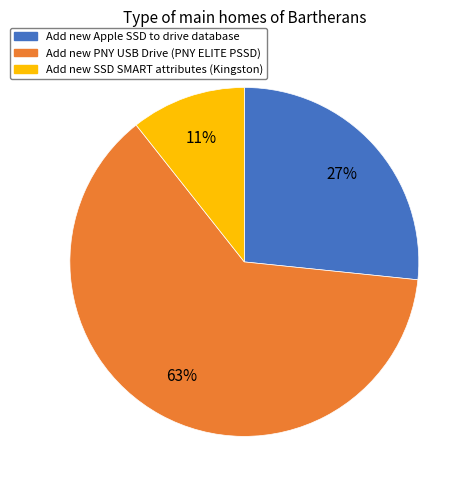

What is the ratio of the value at Add new SSD SMART attributes (Kingston) to the value at Add new PNY USB Drive (PNY ELITE PSSD)?

0.2